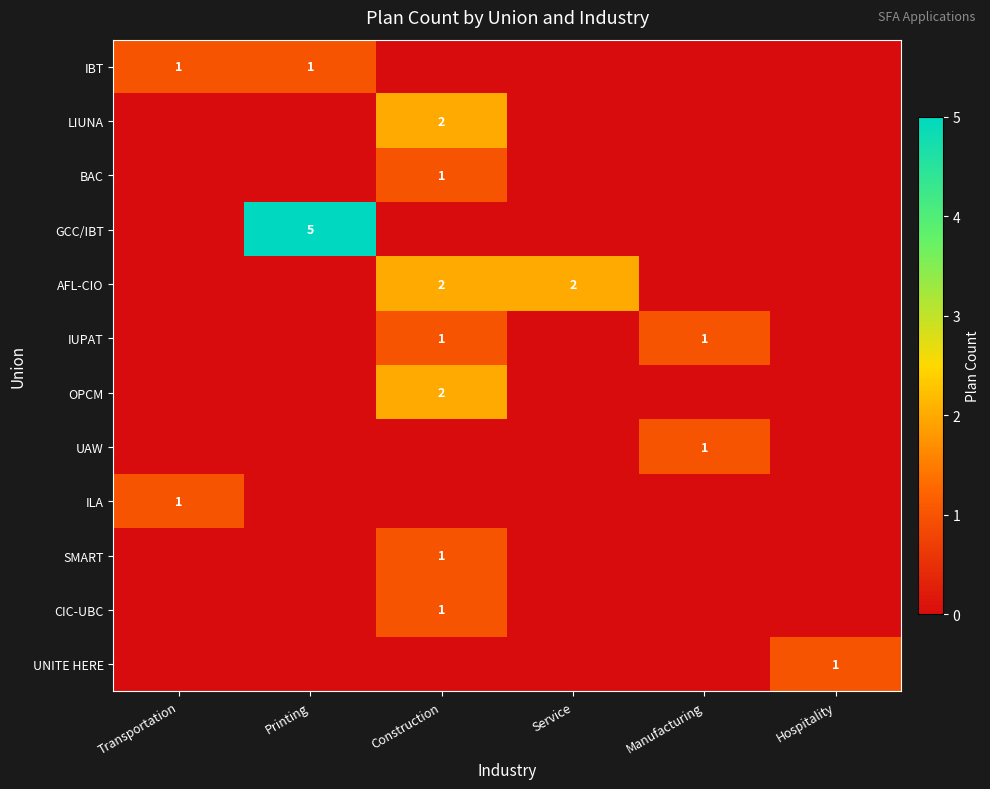

What is the spread (max minus min) of values at Printing?

5